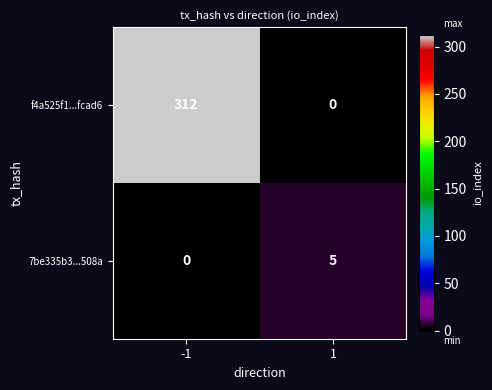

What is the difference between the highest and lowest values at 1?

5